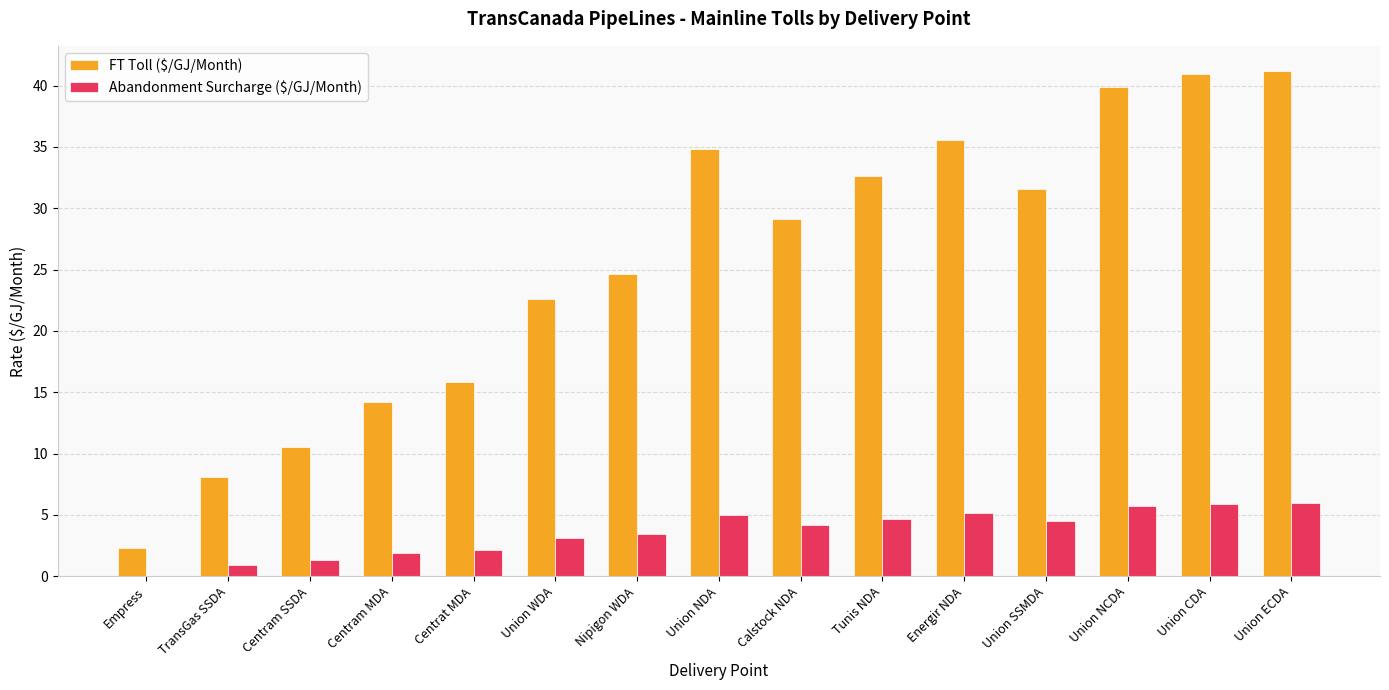

What is the approximate value of FT Toll ($/GJ/Month) at Union NDA?

34.8